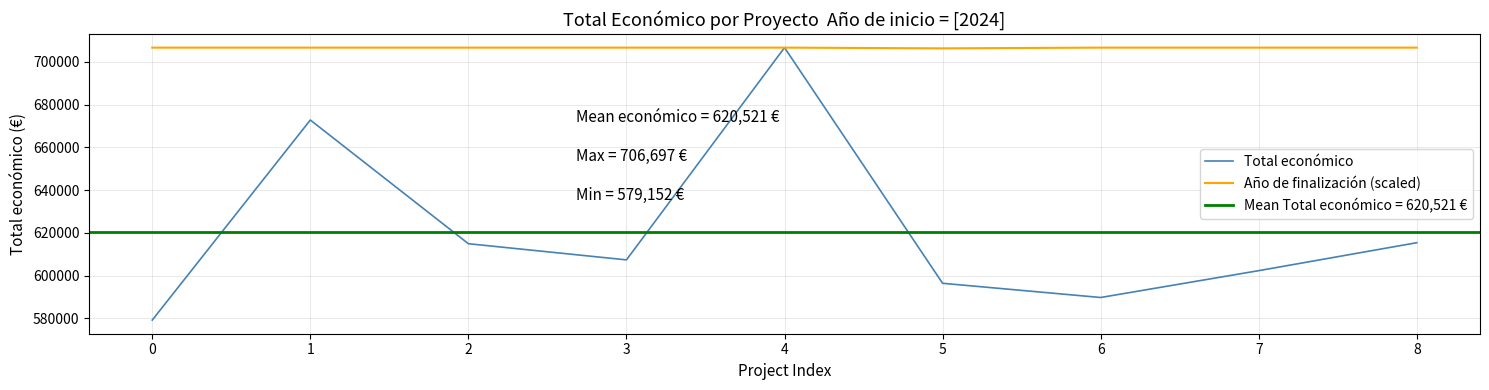

What is the average value of the Año de finalización (scaled) series?

706658.3